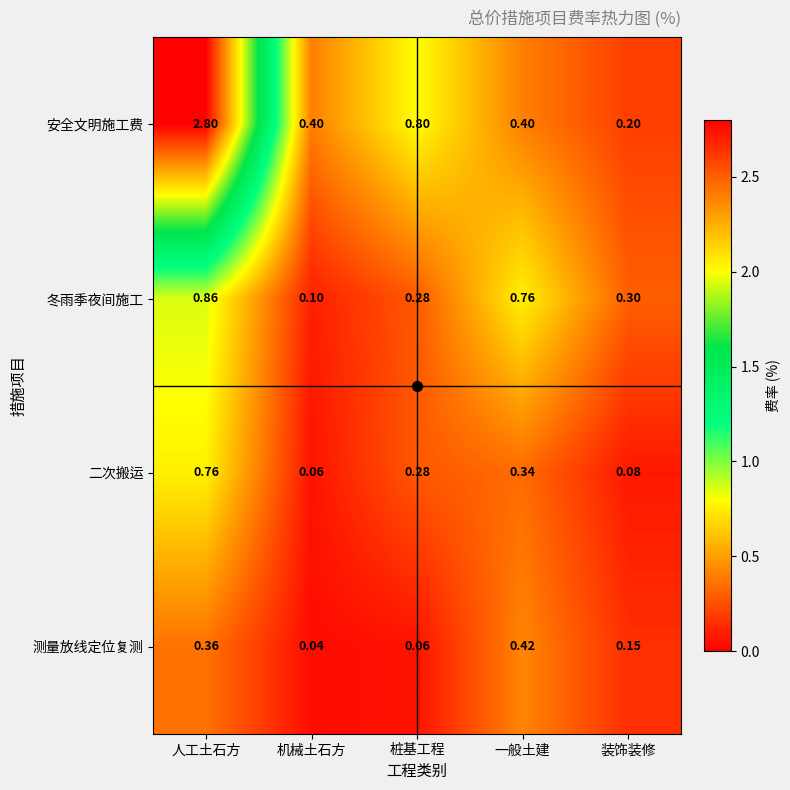

At which label is 安全文明施工费 closest to 1?

桩基工程